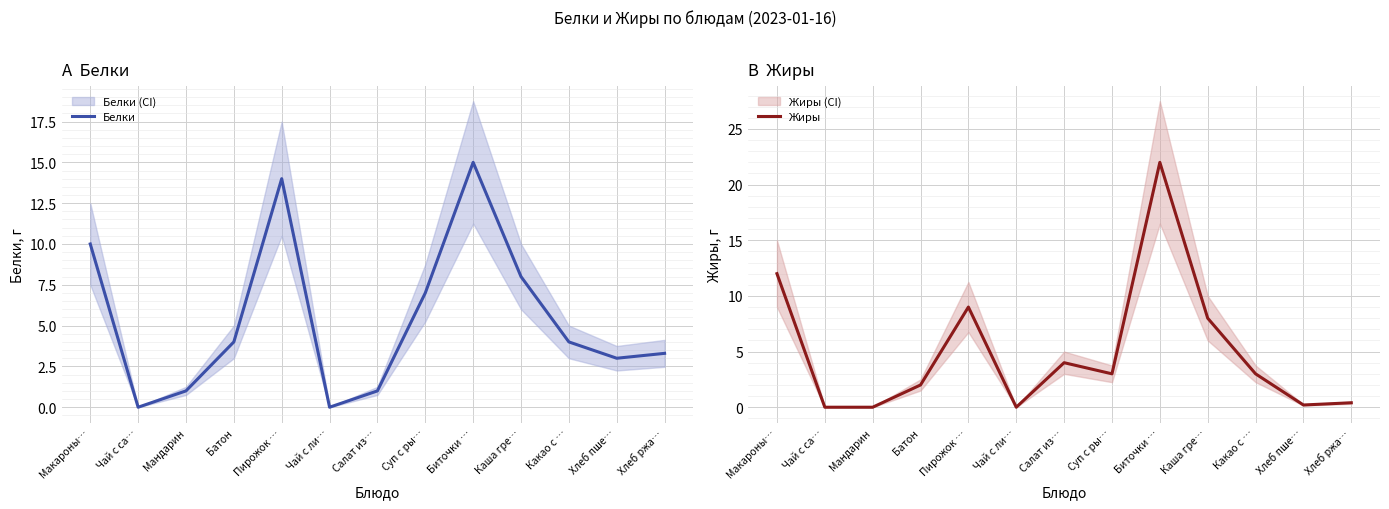

Is it true that Белки equals 6.7 at Какао с …?

False